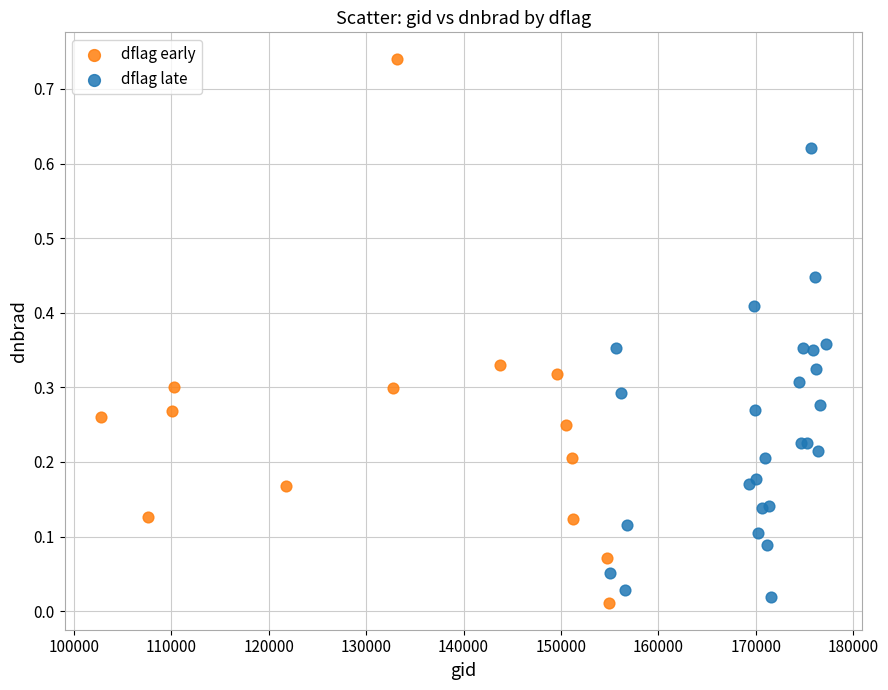

Which series contains the highest Y value?

dflag early